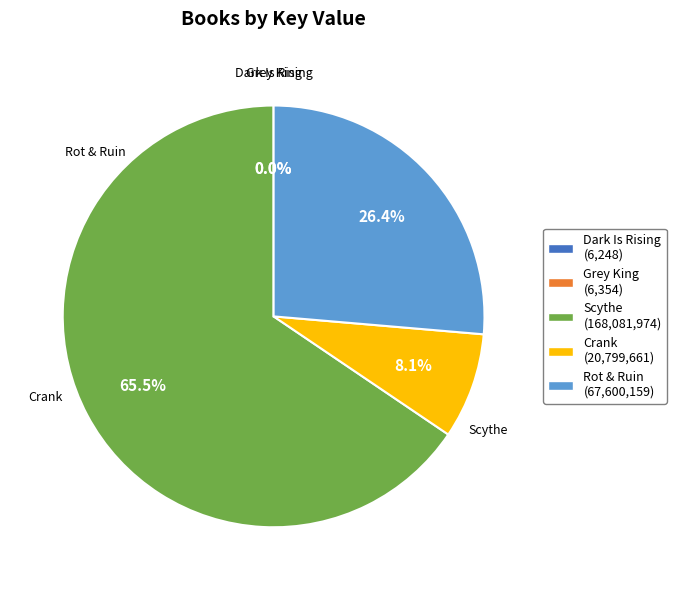

Count the number of slices in the pie.

5